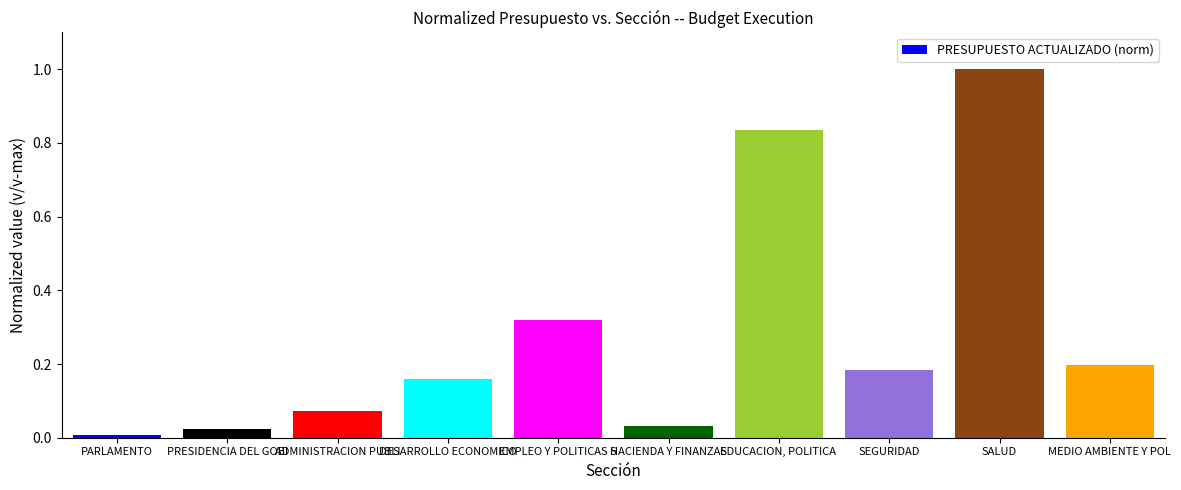

Rank the categories by value from lowest to highest.

PARLAMENTO, PRESIDENCIA DEL GOBI, HACIENDA Y FINANZAS, ADMINISTRACION PUBLI, DESARROLLO ECONOMICO, SEGURIDAD, MEDIO AMBIENTE Y POL, EMPLEO Y POLITICAS S, EDUCACION, POLITICA , SALUD